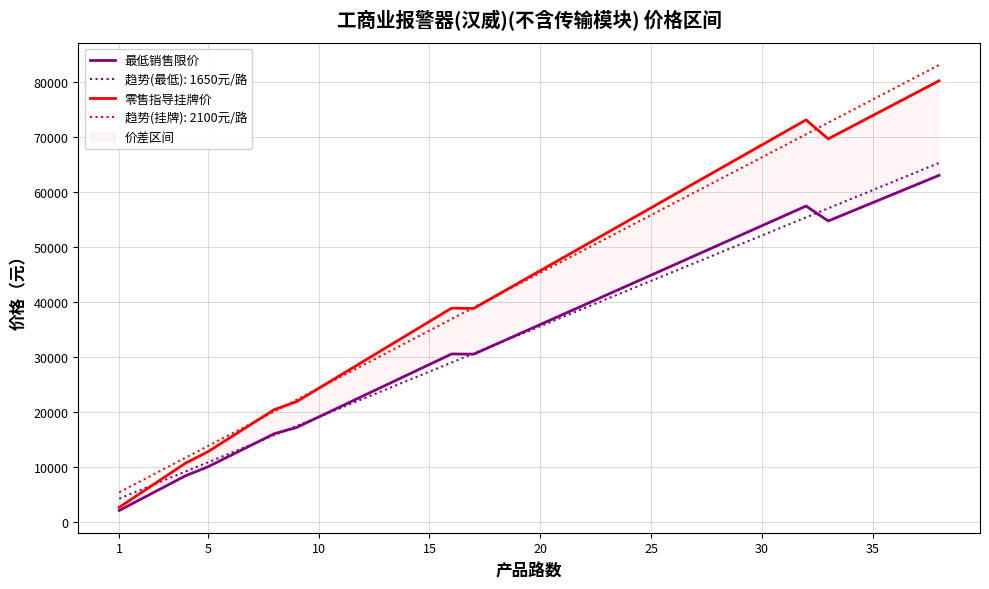

What is the value of the 零售指导挂牌价 point at the 3rd from the left?

8051